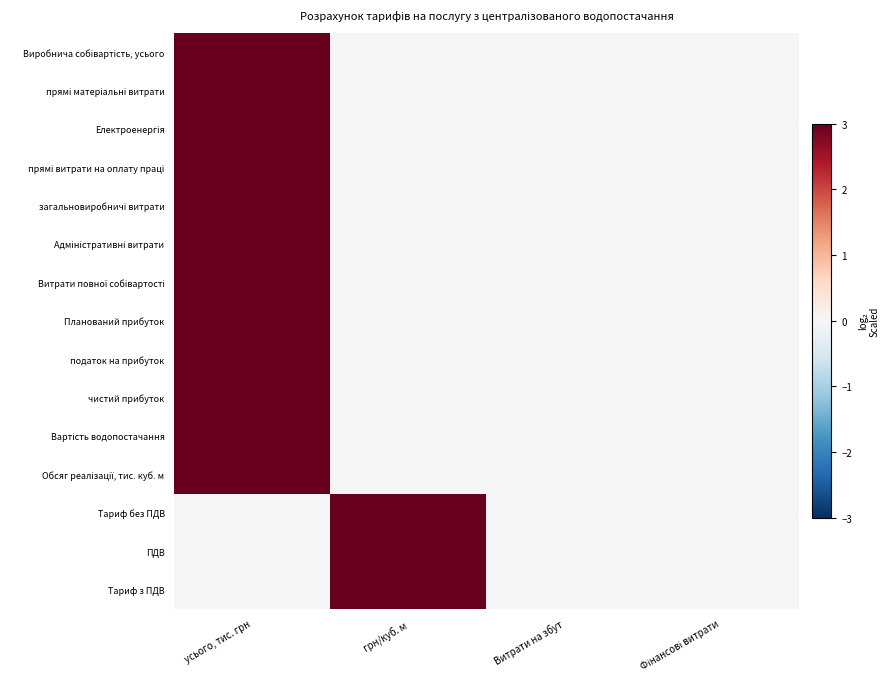

At which category is the sum across all series the highest?

усього, тис. грн